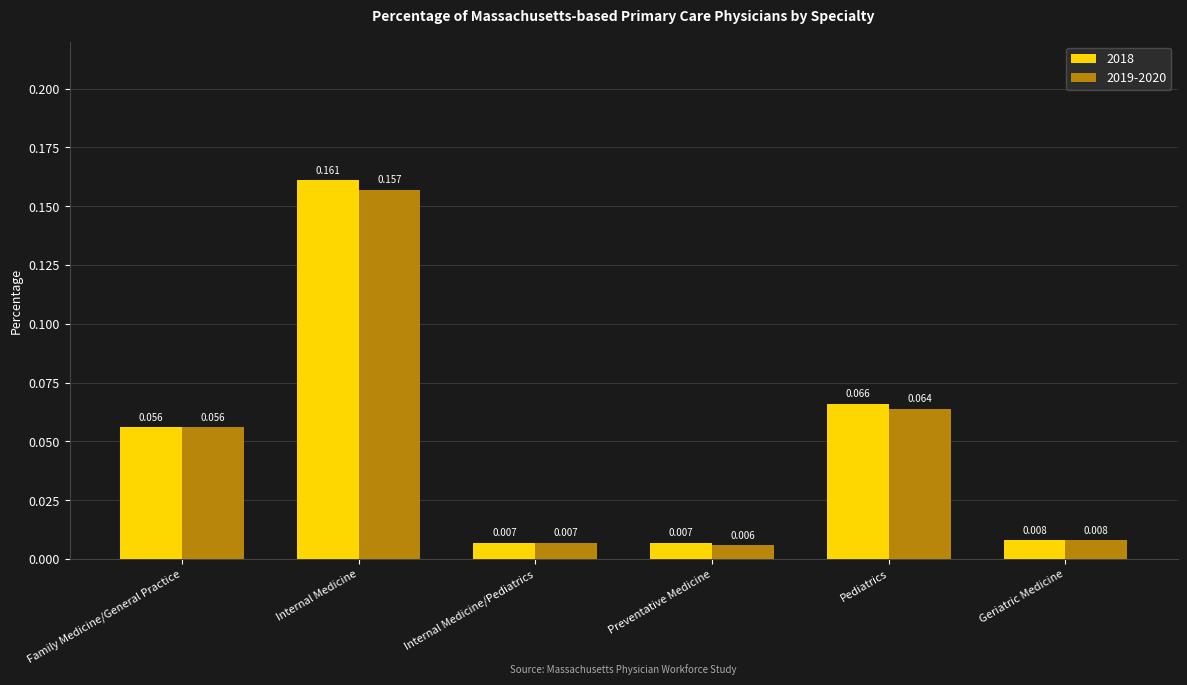

Count the number of categories in the chart.

6